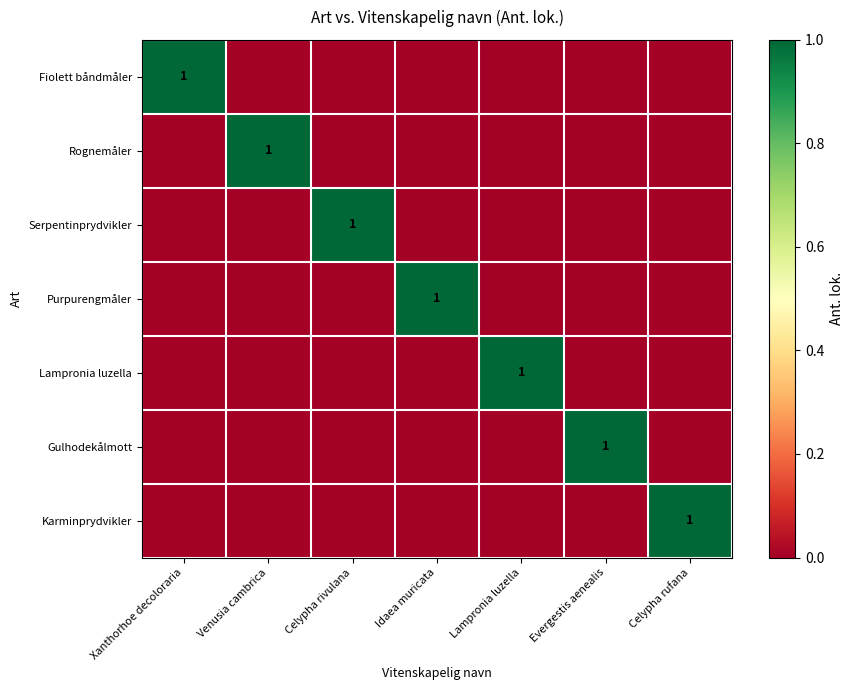

At Lampronia luzella, list the series in order from largest to smallest.

Lampronia luzella, Fiolett båndmåler, Rognemåler, Serpentinprydvikler, Purpurengmåler, Gulhodekålmott, Karminprydvikler